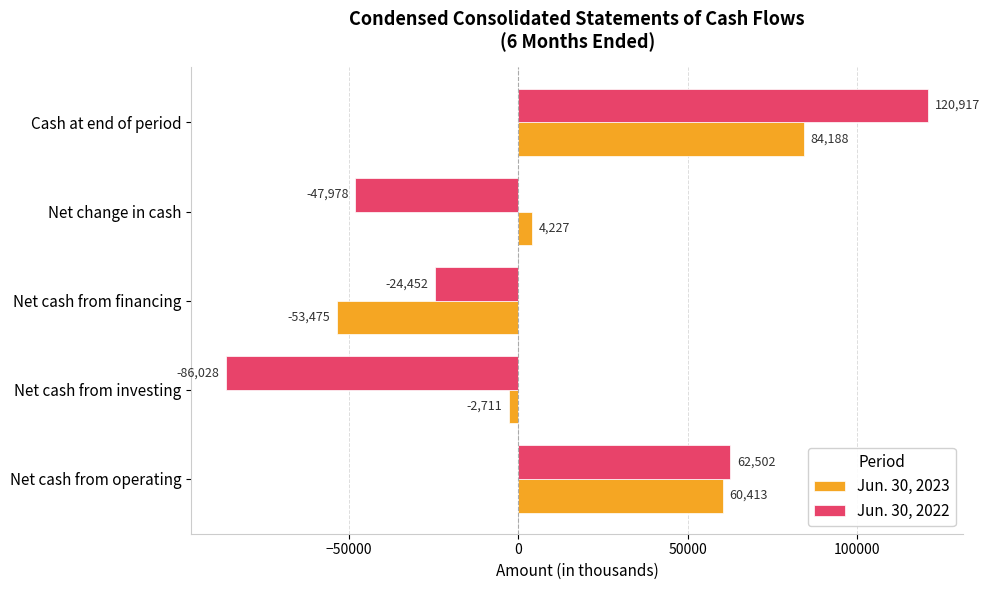

What value does the Jun. 30, 2022 series have at Net cash from operating?

62502